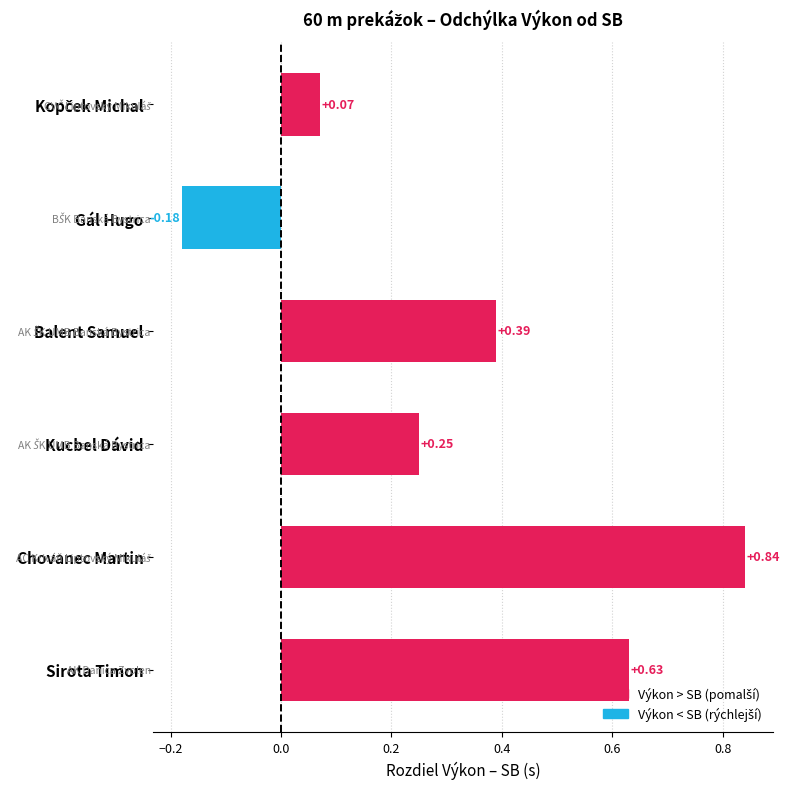

What is the average value?

0.3